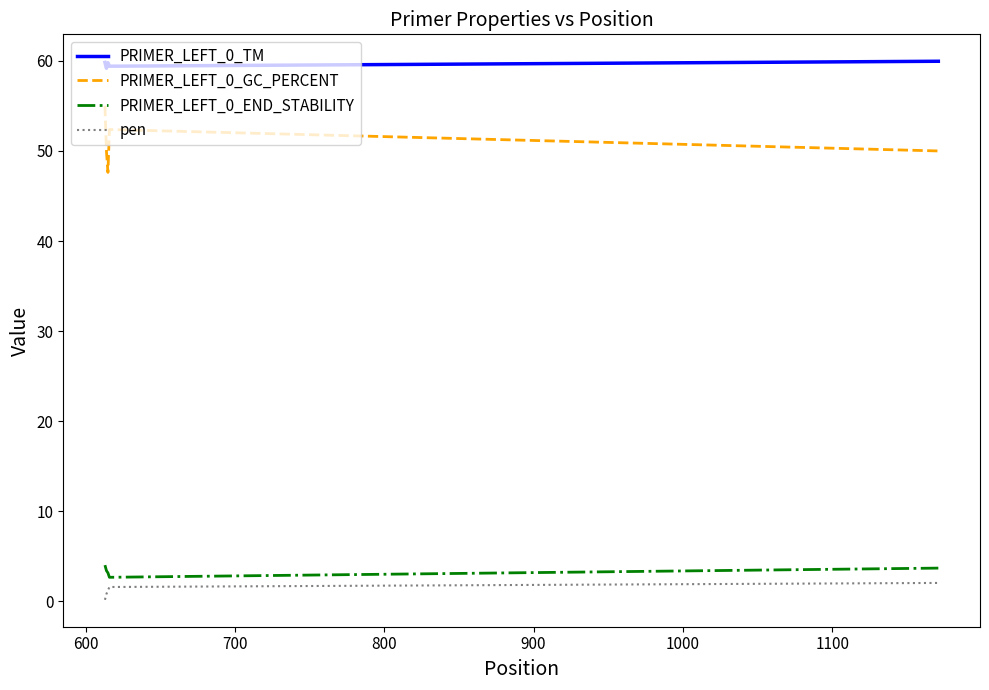

True or false: PRIMER_LEFT_0_GC_PERCENT and pen cross at least once.

False